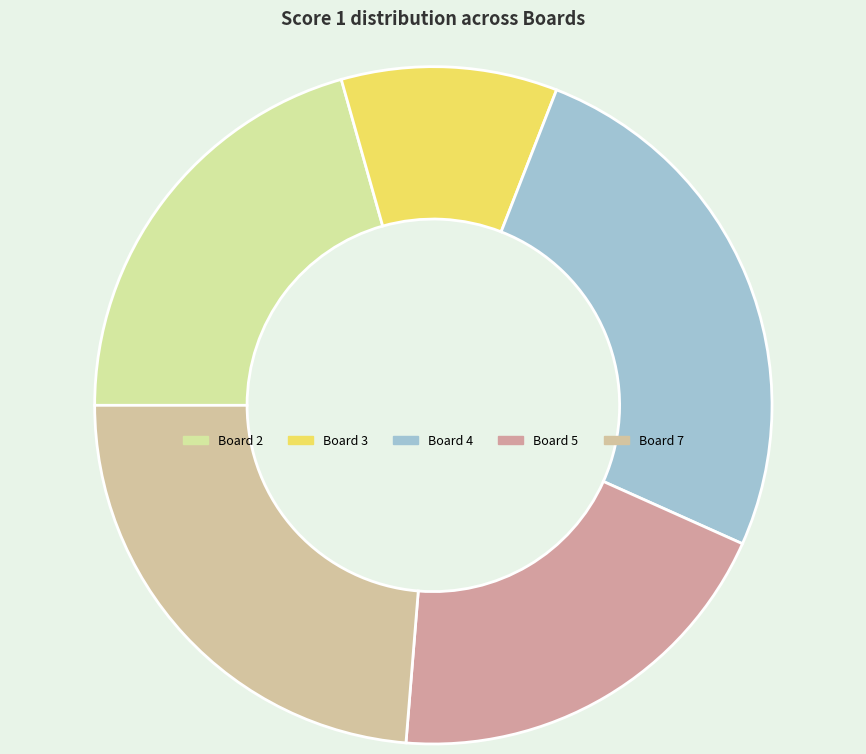

How many segments does this pie chart have?

5